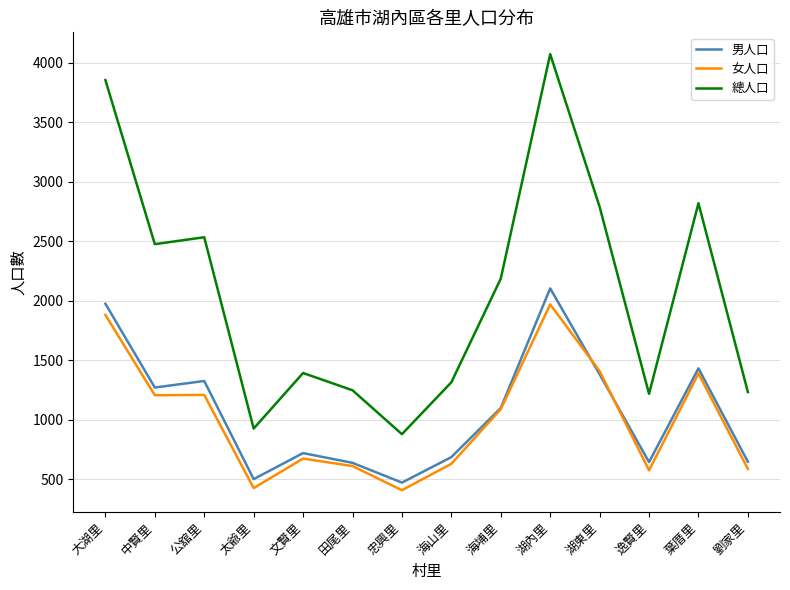

What is the difference between the maximum and minimum values in the 總人口 series?

3194